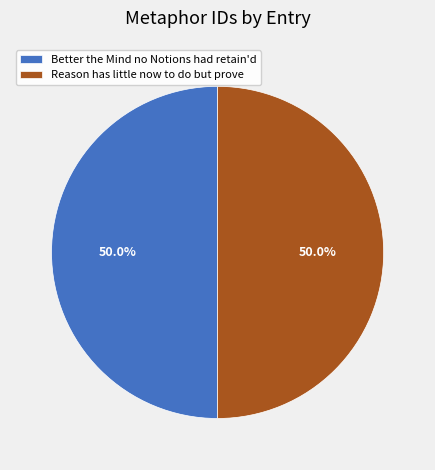

What is the ratio of the value at Better the Mind no Notions had retain'd to the value at Reason has little now to do but prove?

1.0